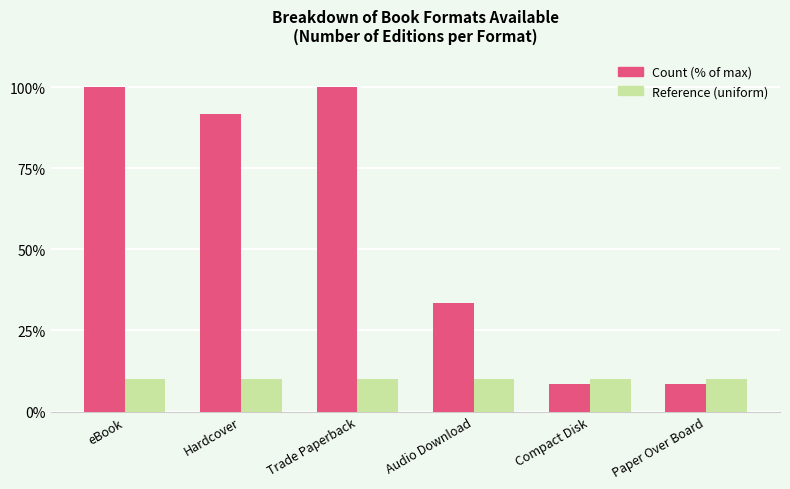

Which series has the largest total across all categories?

Count (% of max)